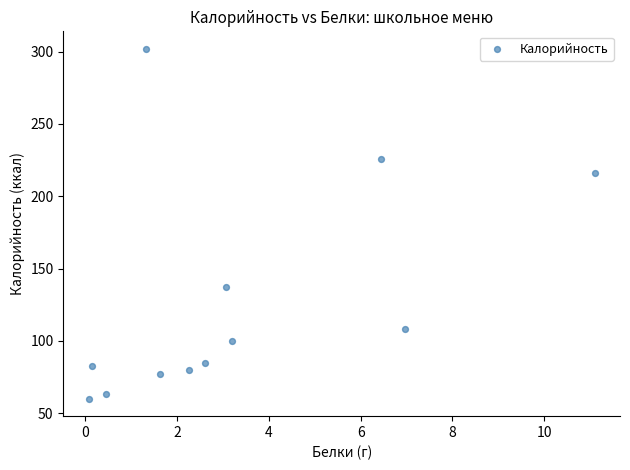

What Y value in the scatter plot is closest to 181?

215.9